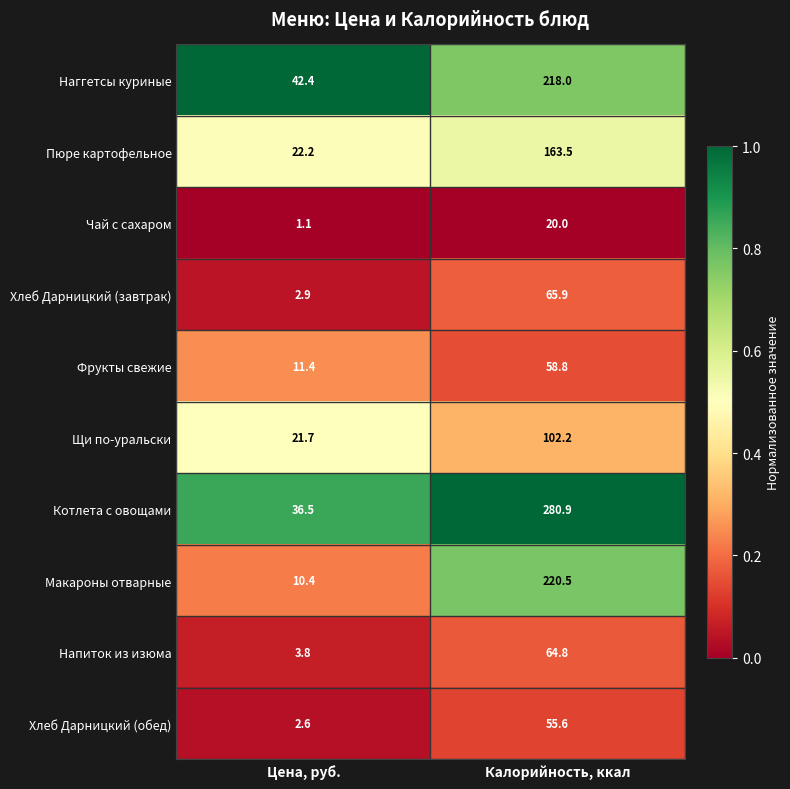

Is it true that Напиток из изюма equals 112.4 at Калорийность, ккал?

False